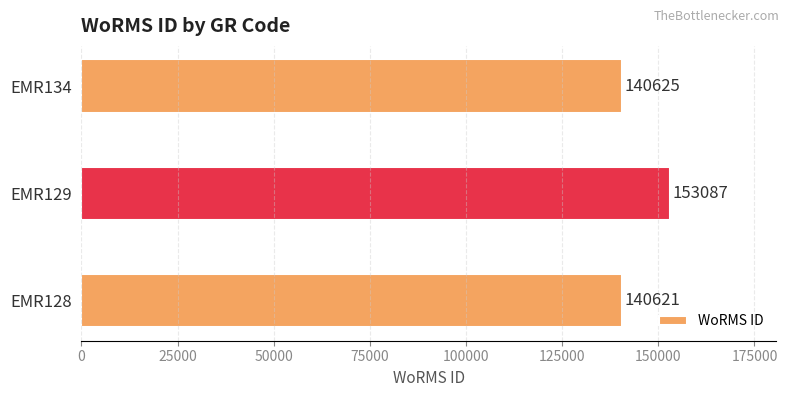

Reading top to bottom, list all the values displayed in this chart.

EMR134=140625	EMR129=153087	EMR128=140621